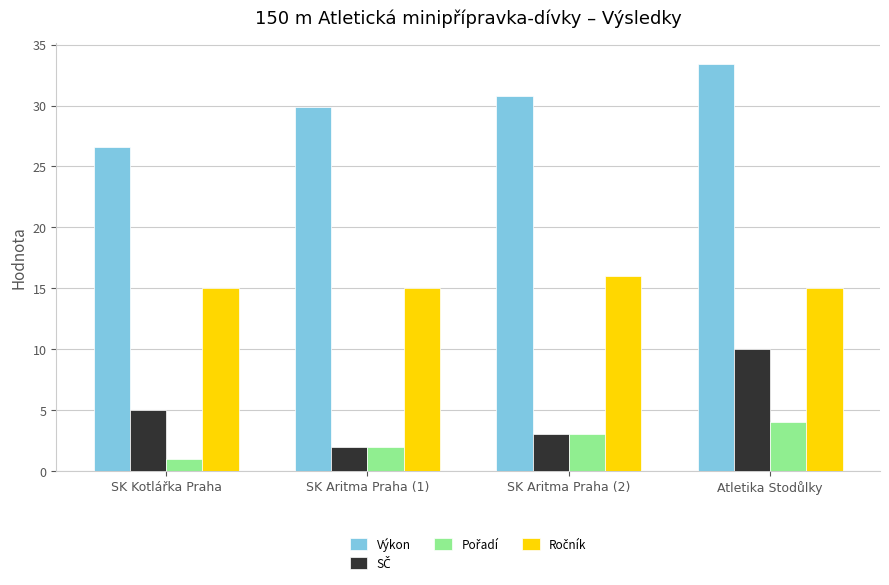

How many series are shown in this chart?

4